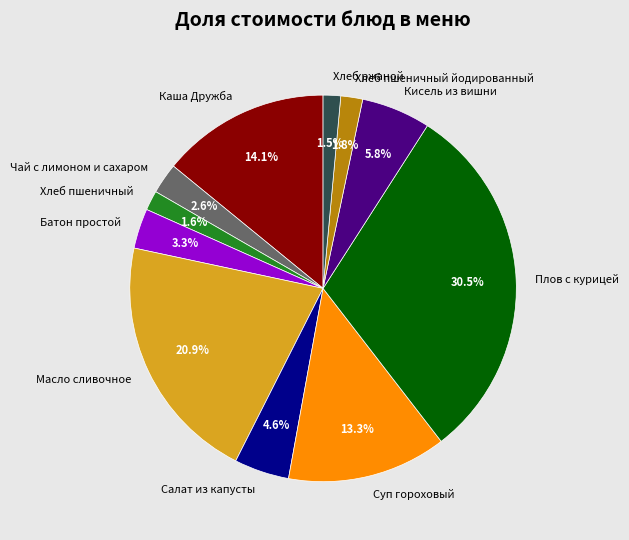

To the nearest percent, what is the difference between the Масло сливочное and Салат из капусты slice percentages?

16%